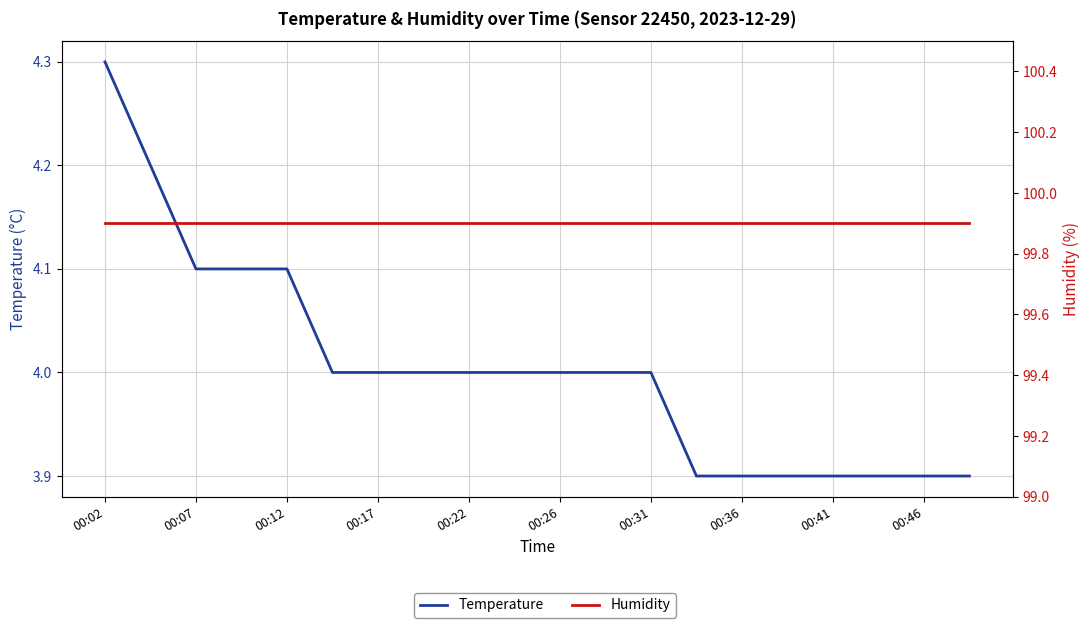

Rank the series at 00:07 from lowest to highest value.

Temperature, Humidity